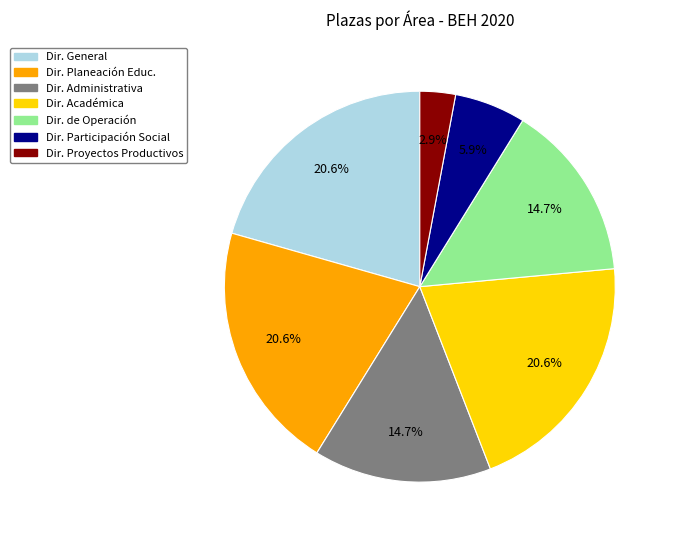

Does any single category account for the majority?

No